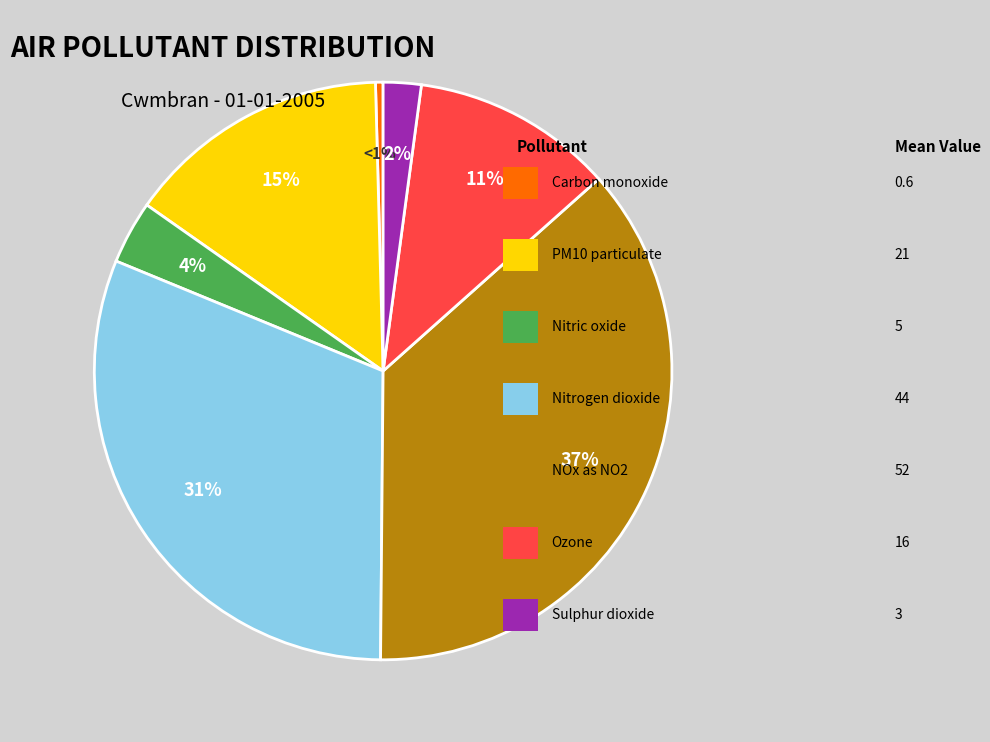

Count the number of slices in the pie.

7